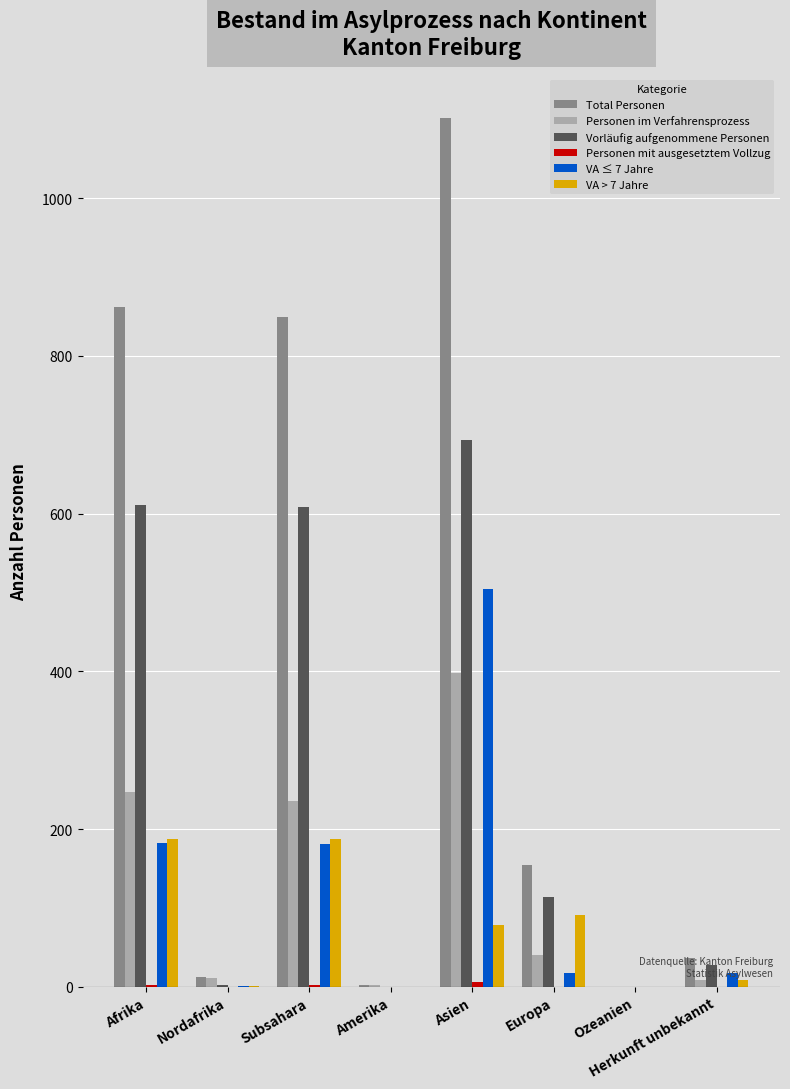

What is the sum of the Personen im Verfahrensprozess values at Asien and Afrika?

645